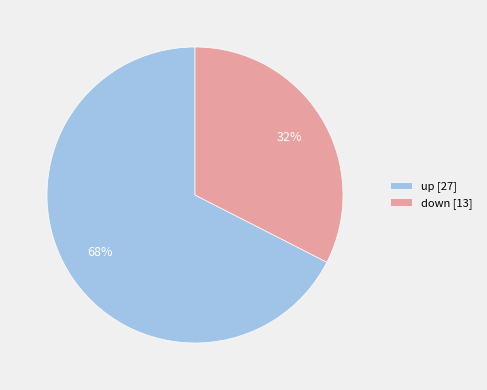

Is it true that up is 68% of the pie?

True